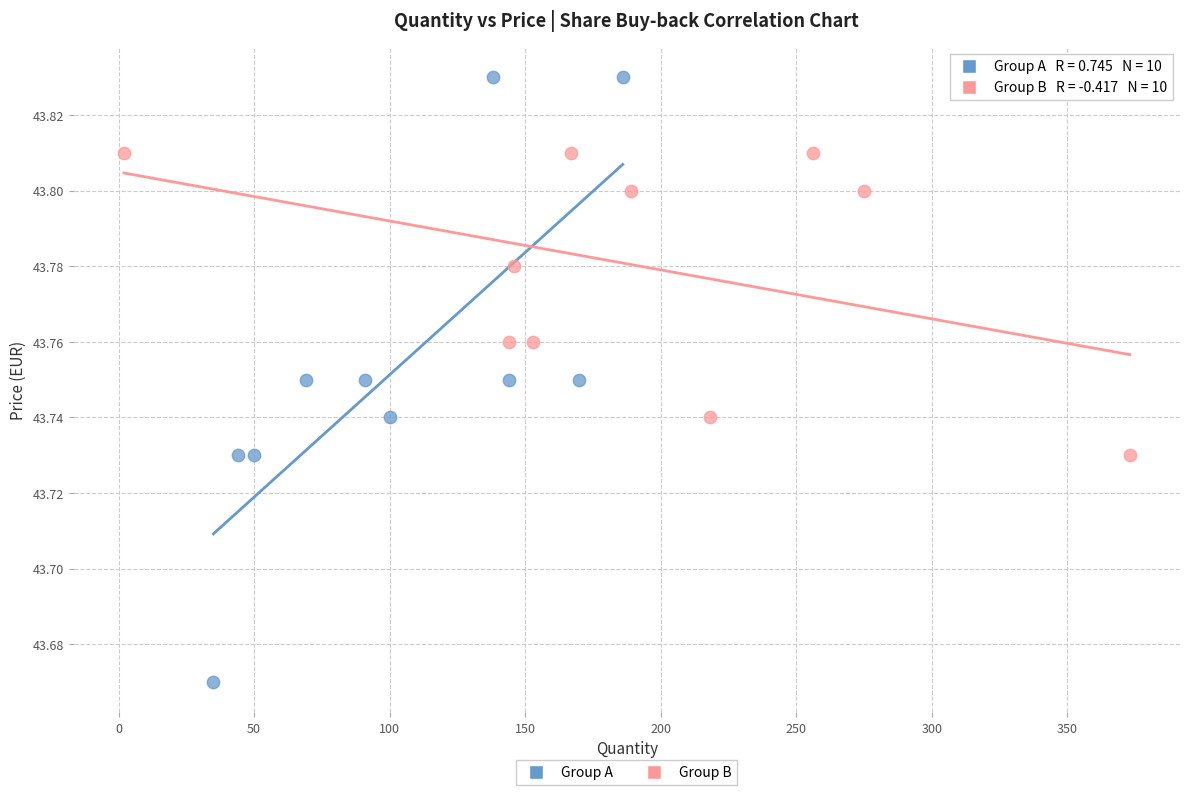

Which series reaches the maximum Y coordinate?

Group A